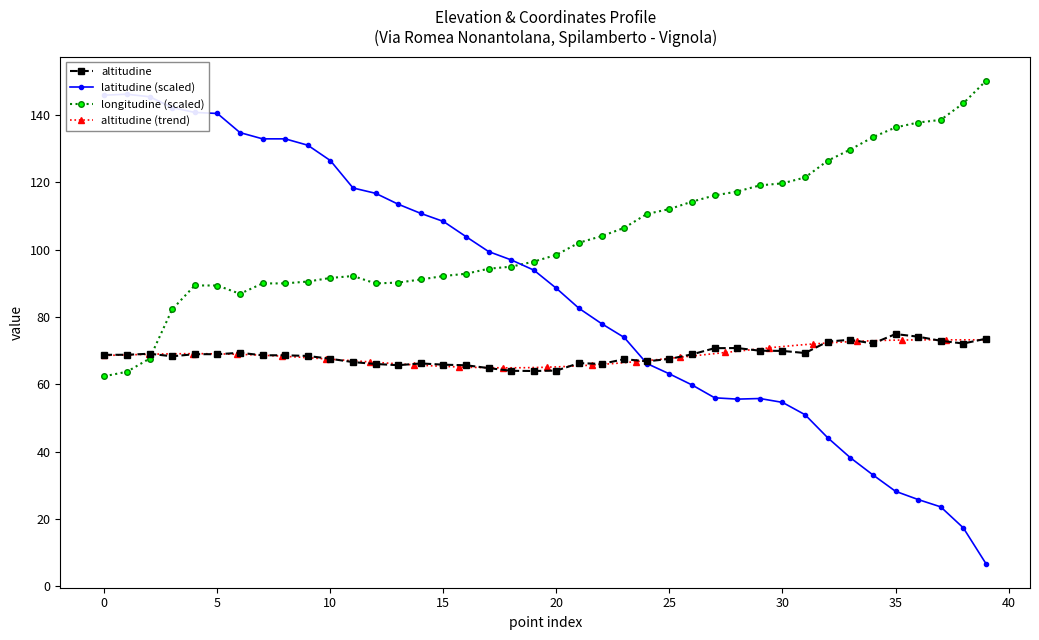

What is the highest value of the longitudine (scaled) series?

150.1